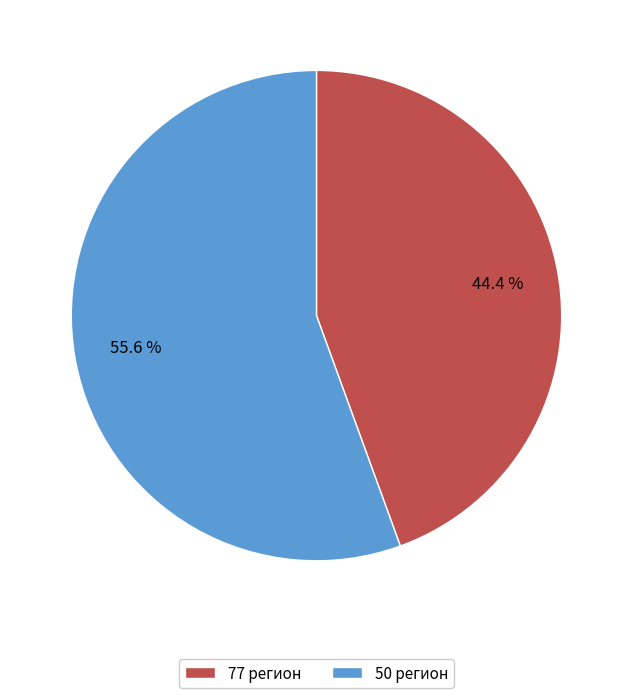

To the nearest percent, what is the average slice percentage?

50%